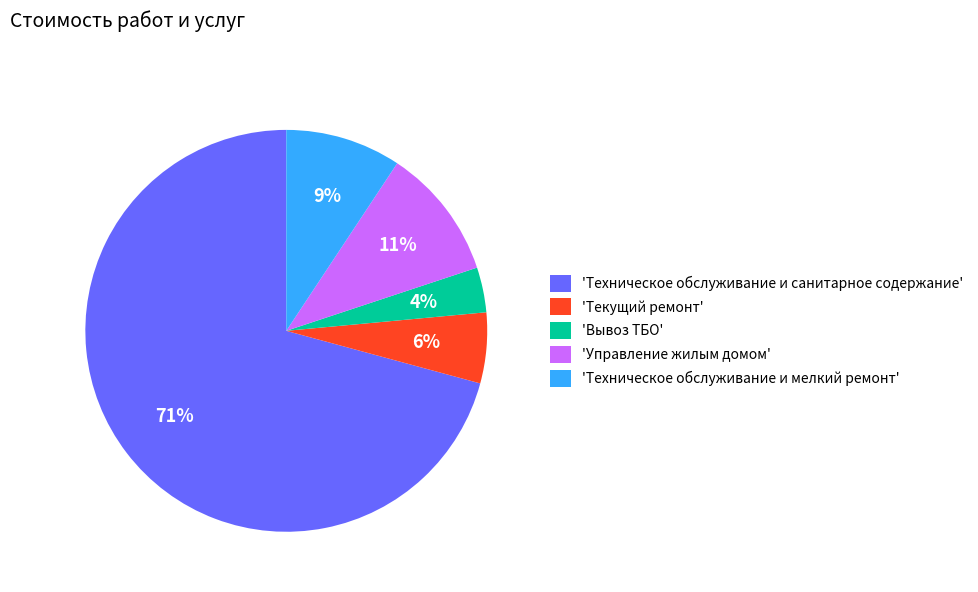

Which has a higher value, 'Вывоз ТБО' or 'Управление жилым домом'?

'Управление жилым домом'